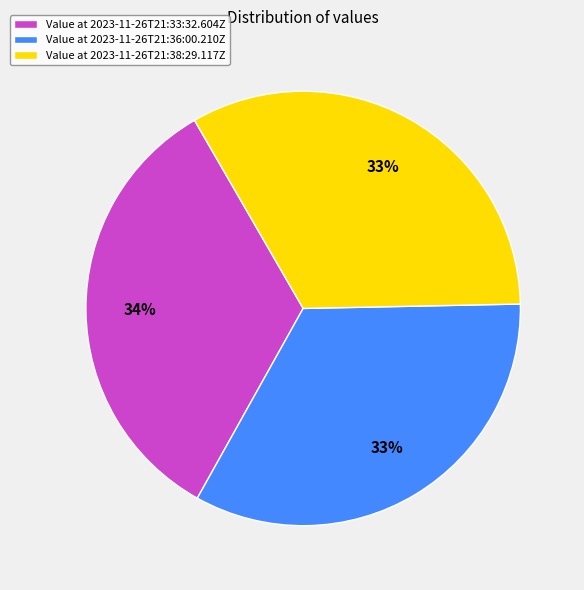

Between Value at 2023-11-26T21:38:29.117Z and Value at 2023-11-26T21:33:32.604Z, which is larger?

Value at 2023-11-26T21:33:32.604Z